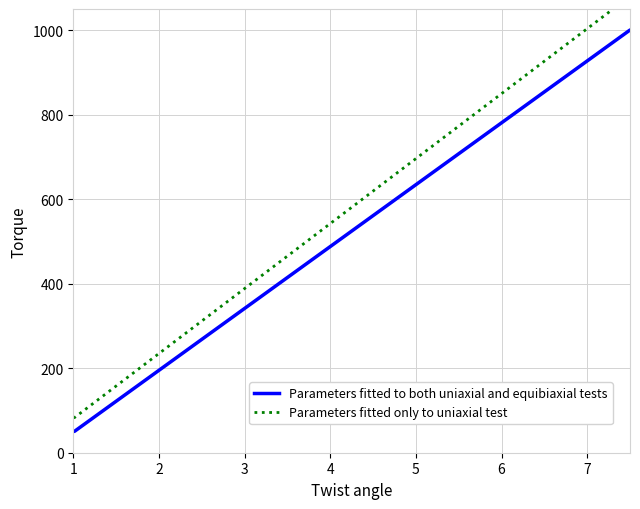

What is the maximum value for Parameters fitted to both uniaxial and equibiaxial tests?

1000.0